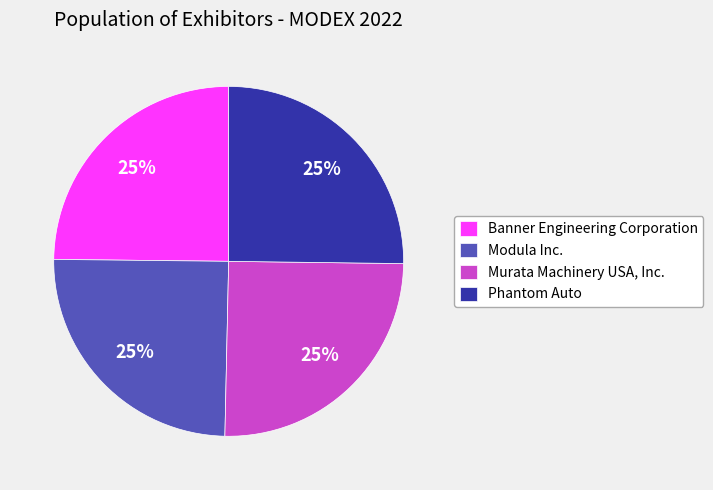

To the nearest percent, what is the average slice percentage?

25%